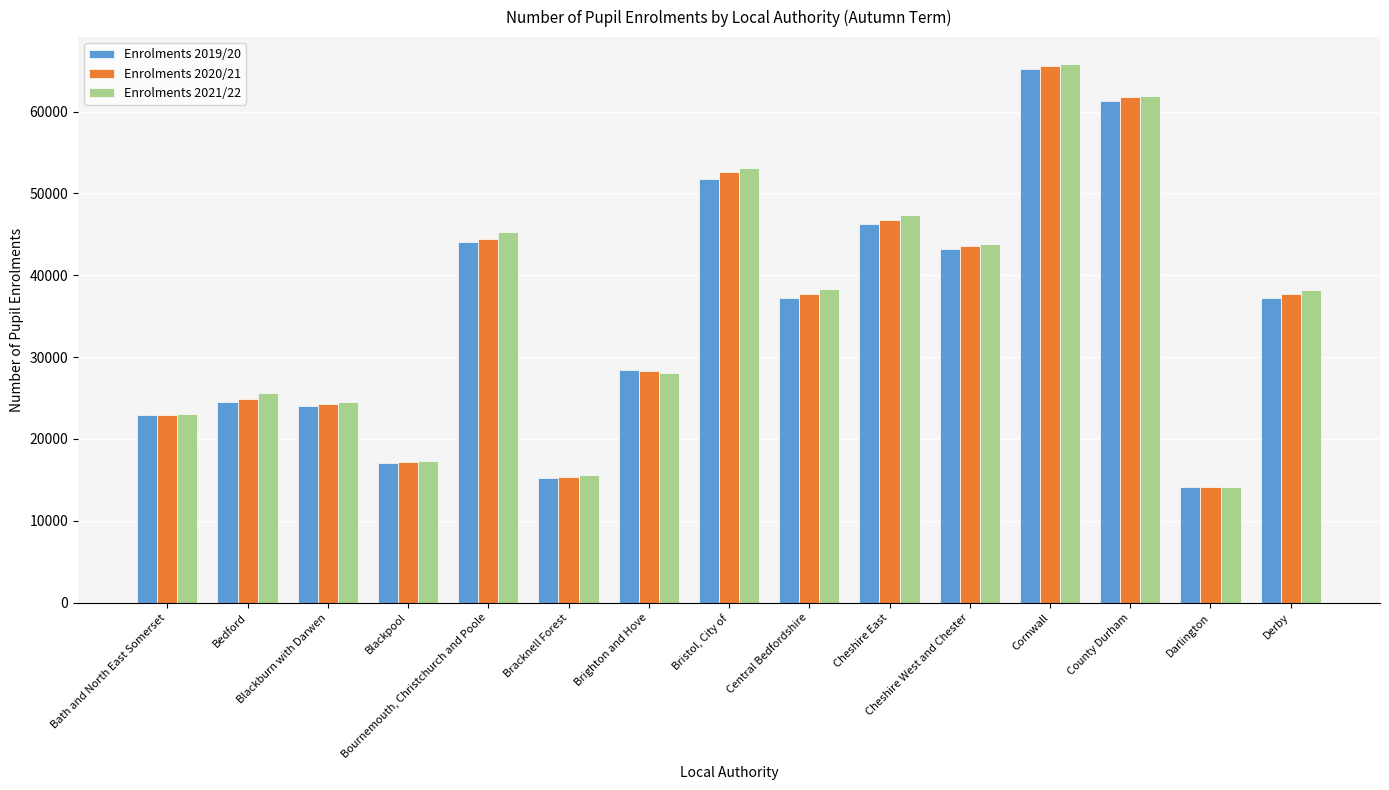

Which series has the widest spread of values?

Enrolments 2021/22